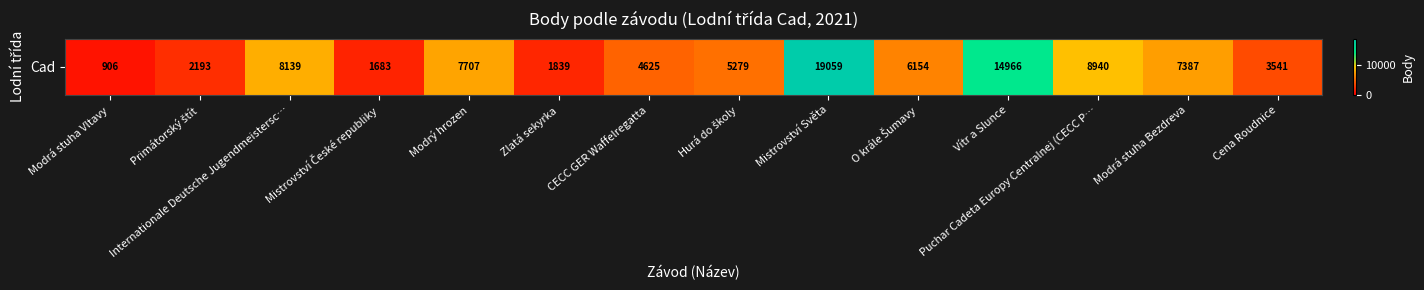

Between Puchar Cadeta Europy Centralnej (CECC P… and Vítr a Slunce, which is larger?

Vítr a Slunce